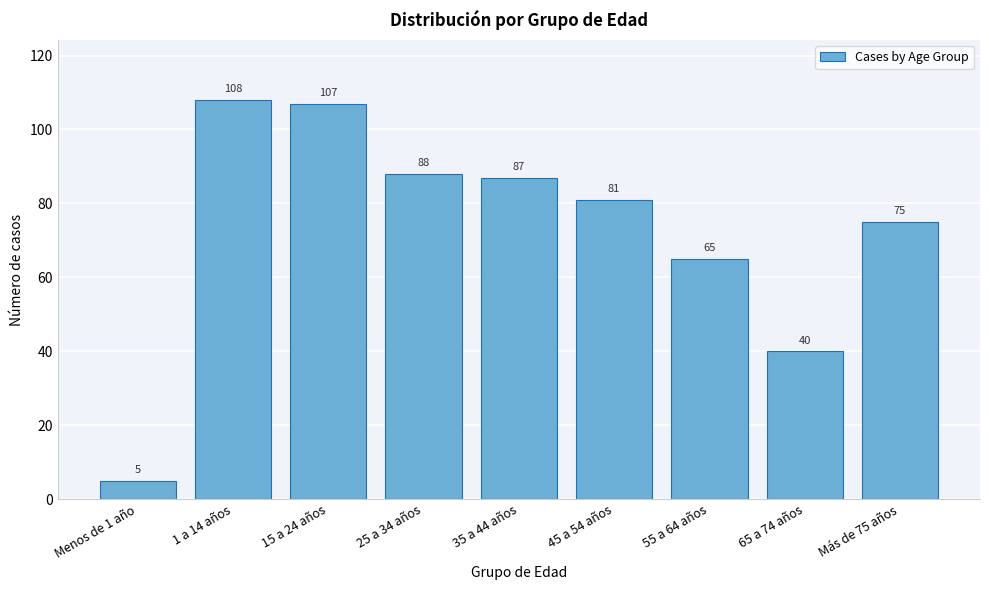

Reading left to right, extract all data points from this chart.

5	108	107	88	87	81	65	40	75